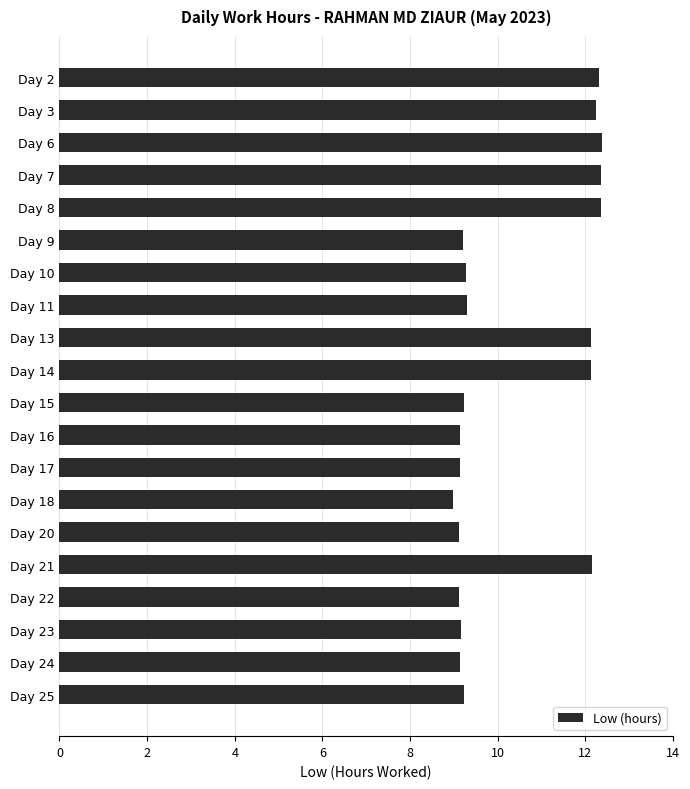

What is the average value?

10.4